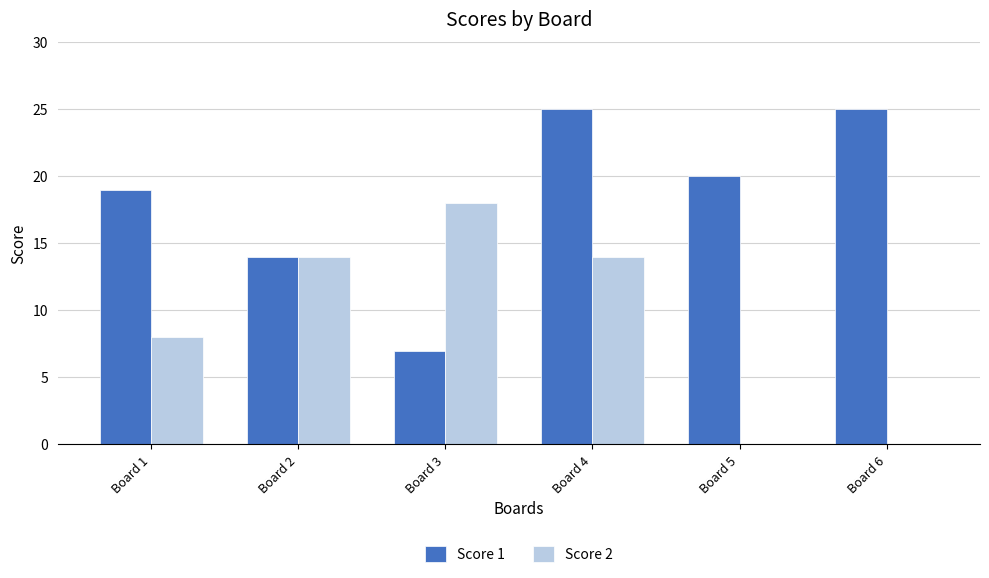

What is the sum of all Score 2 values?

54